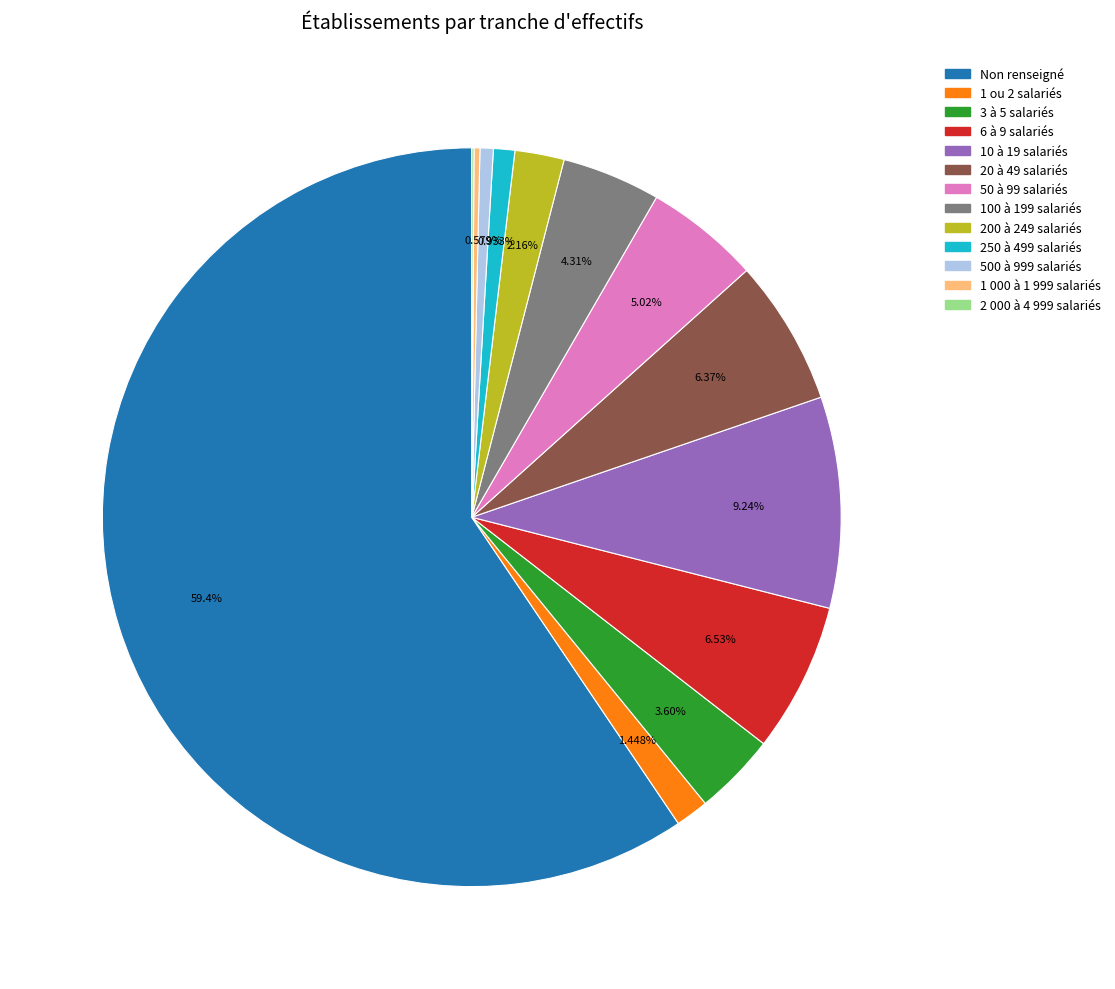

Is there any slice that represents more than half of the pie?

Yes